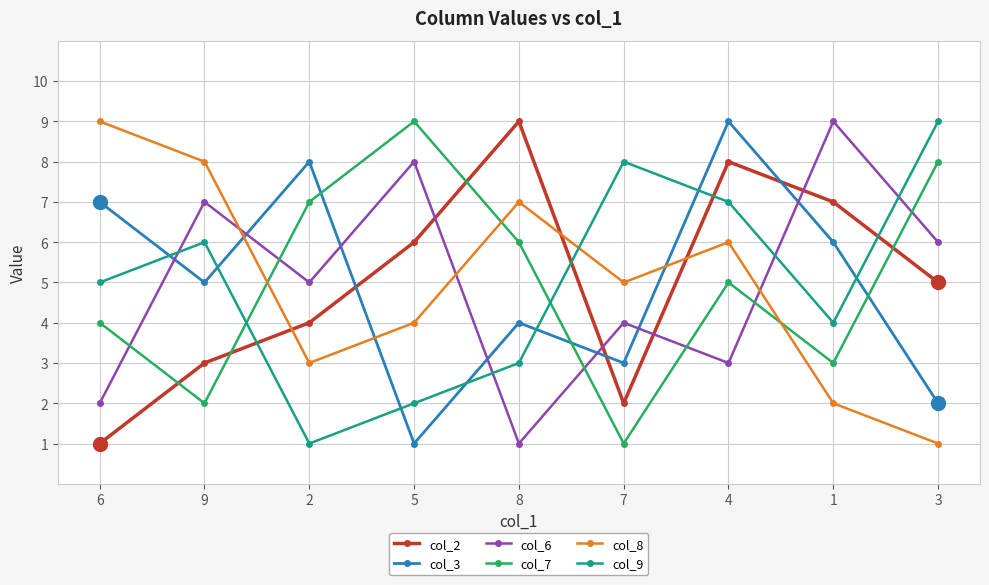

What is the difference between the col_6 values at 1 and 5?

1